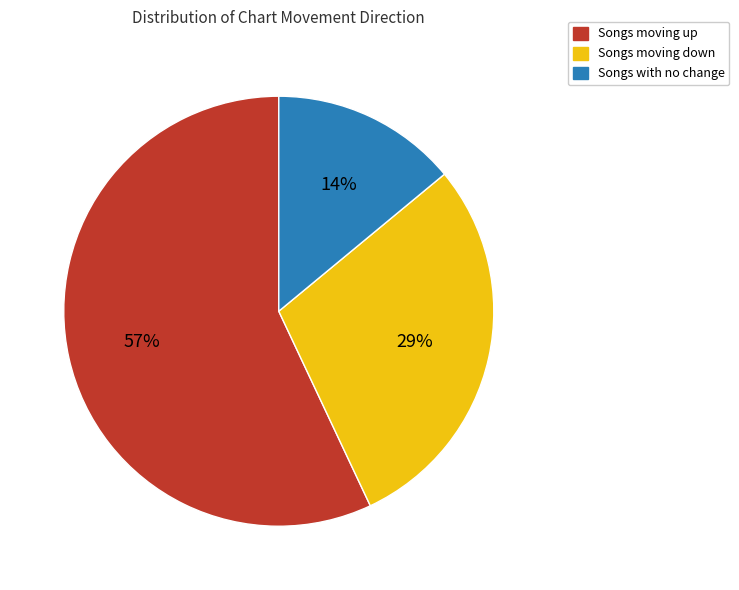

To the nearest percent, what portion does Songs moving down represent?

29%